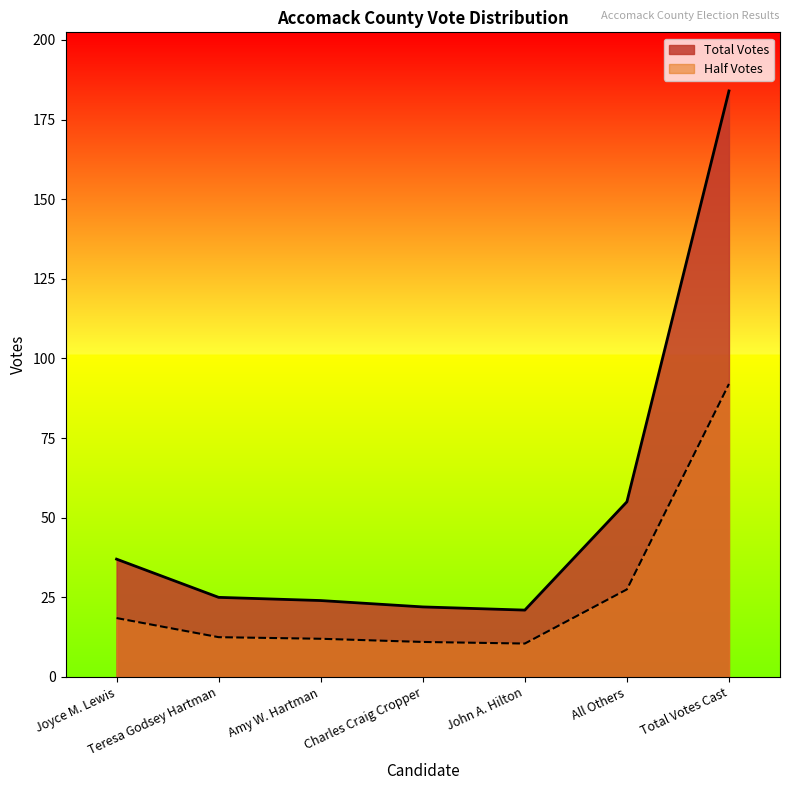

What are all the series names shown in the legend?

Total Votes, Half Votes